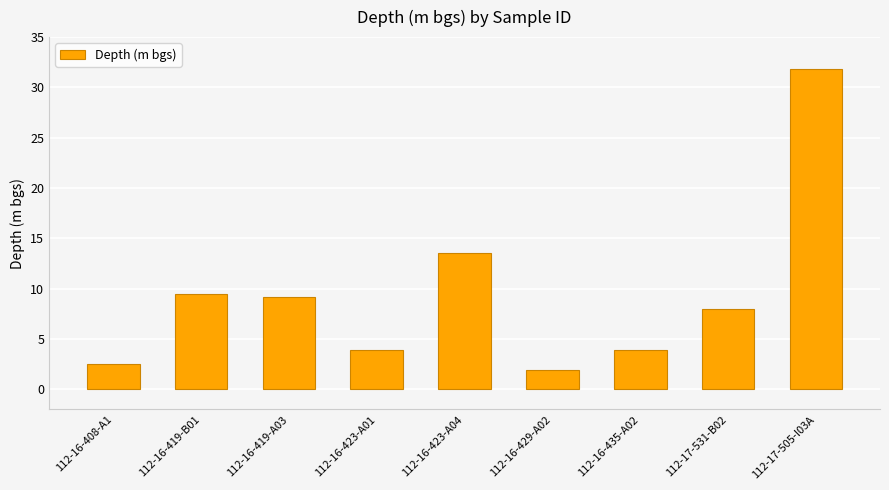

Which has a higher value, 112-17-531-B02 or 112-16-419-A03?

112-16-419-A03